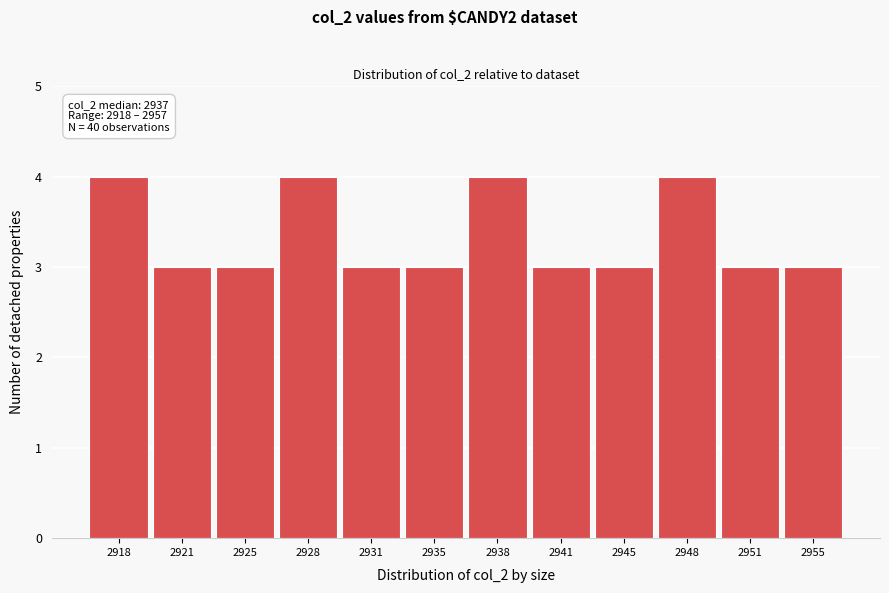

Reading left to right, transcribe all the data shown in this chart.

2918=4	2921=3	2925=3	2928=4	2931=3	2935=3	2938=4	2941=3	2945=3	2948=4	2951=3	2955=3